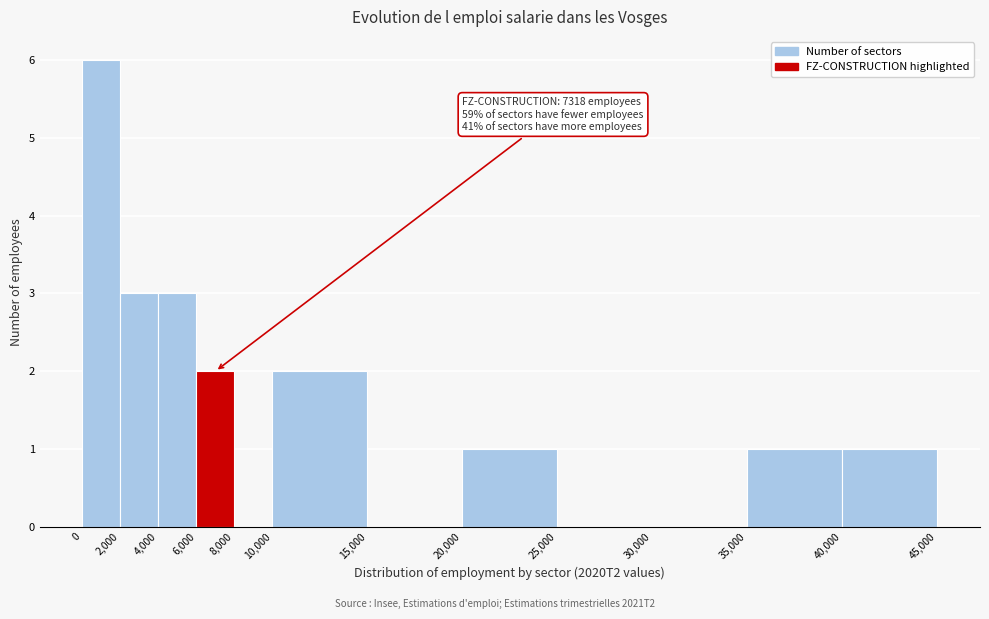

Over which range of the x-axis is the bar tallest?

0 to 2,000